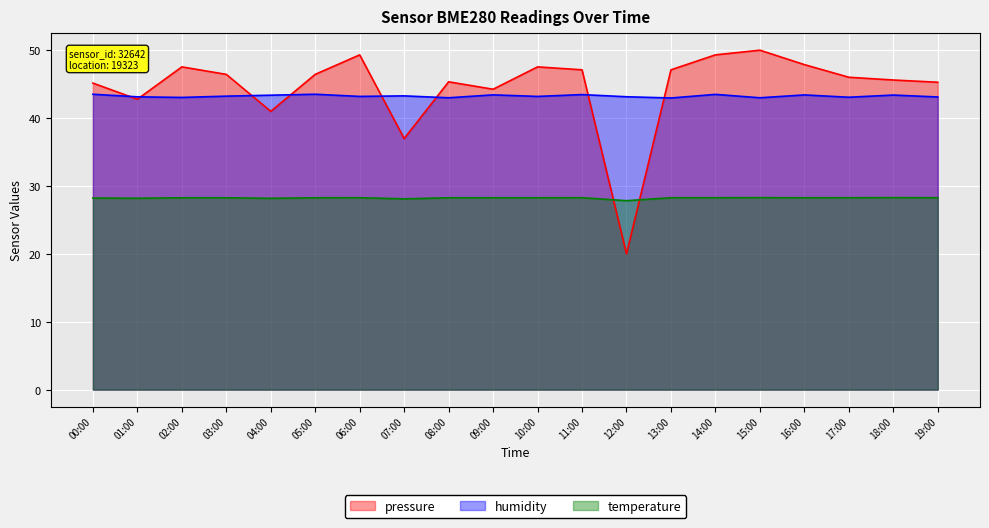

How many data points in humidity are less than 43?

3